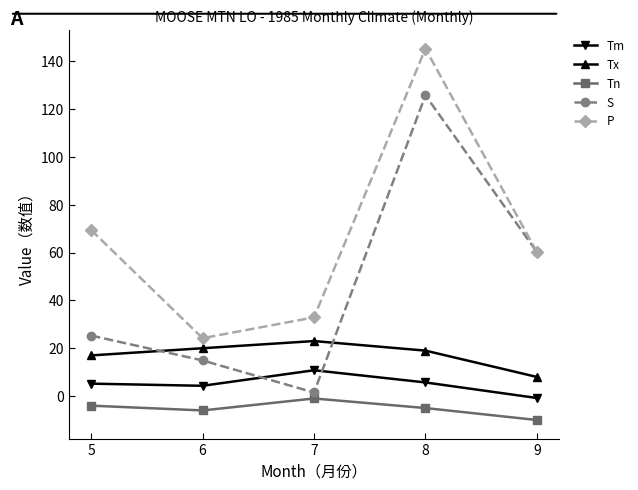

How many interior local valleys does the S series have?

1